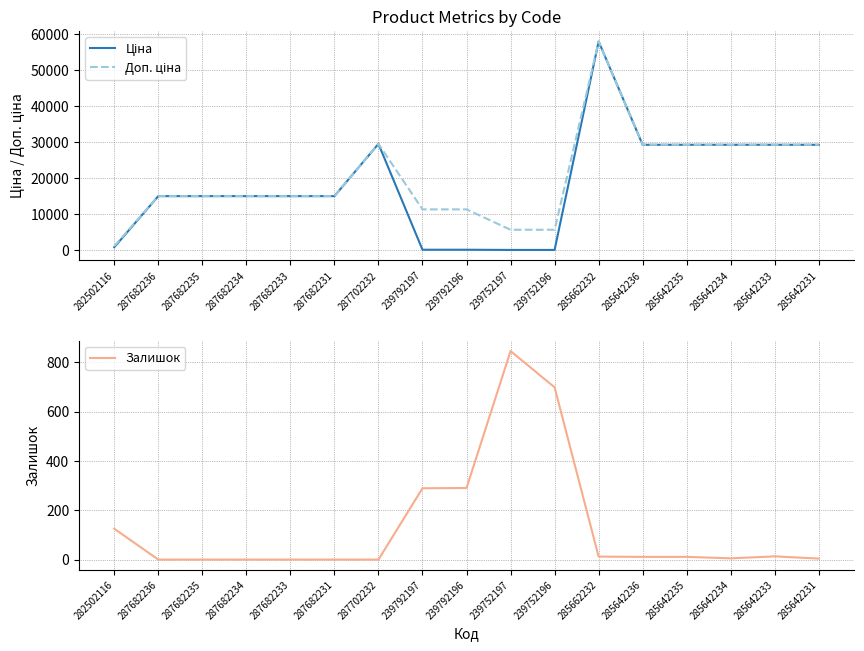

In Доп. ціна, how many points are higher than both neighbors (excluding endpoints)?

2